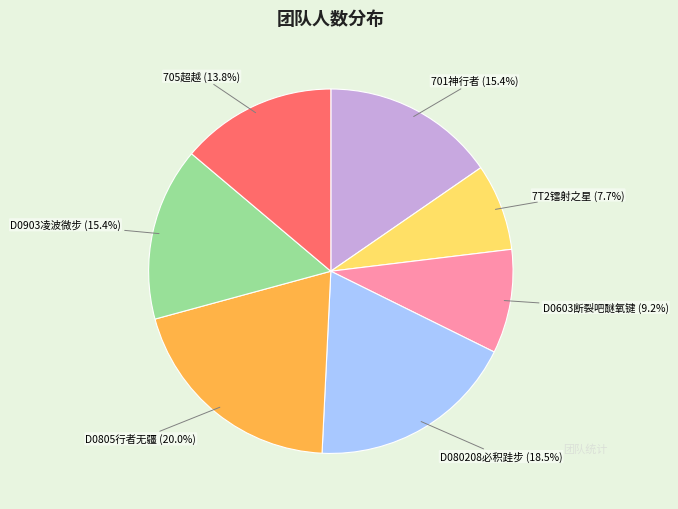

Does any single category account for the majority?

No